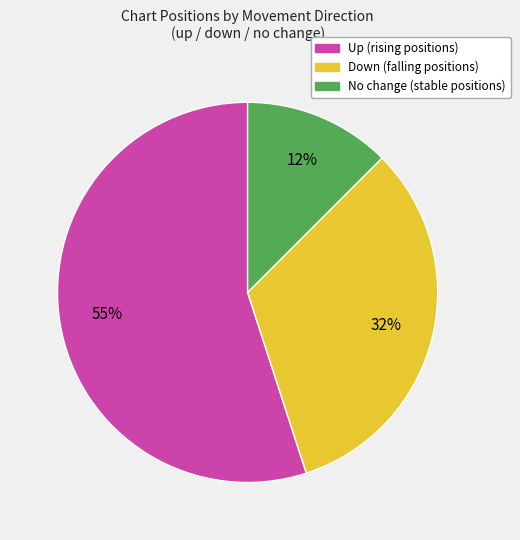

To the nearest percent, what is the average slice percentage?

33%